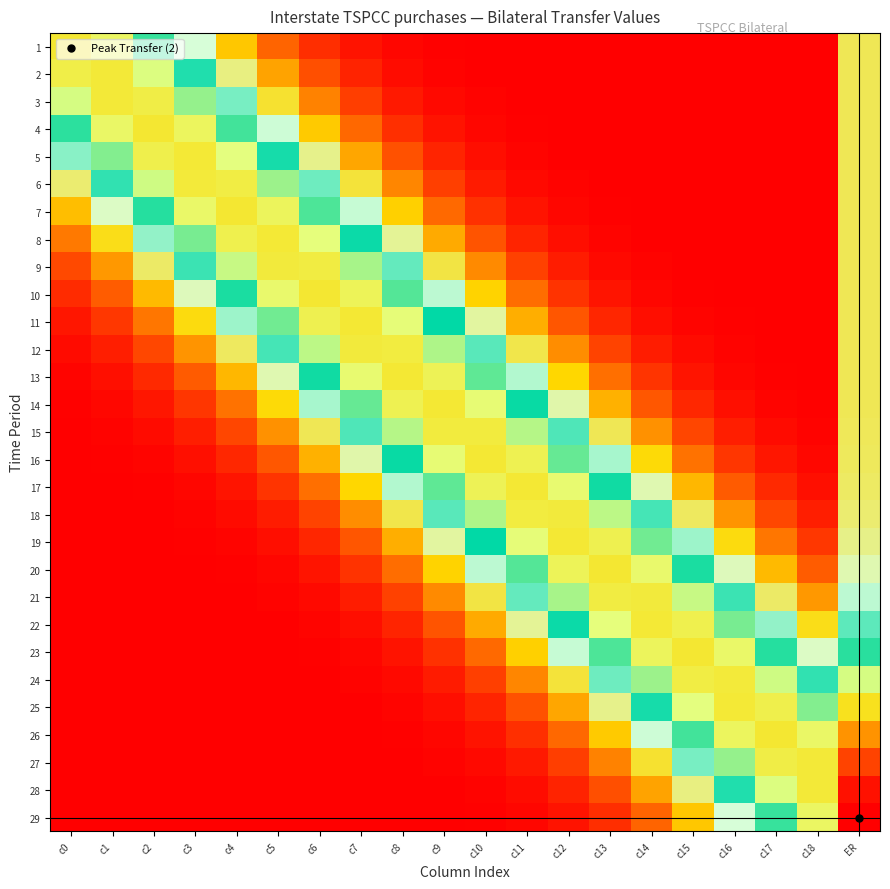

Reading left to right, what are all the values shown in this chart?

1: c0=0.7	c1=0.7	c2=0.5	c3=0.4	c4=0.2	c5=0.1	c6=0.1	c7=0.0	c8=0.0	c9=0.0	c10=0.0	c11=0.0	c12=0.0	c13=0.0	c14=0.0	c15=0.0	c16=0.0	c17=0.0	c18=0.0	ER=0.3
2: c0=0.7	c1=0.7	c2=0.6	c3=0.5	c4=0.3	c5=0.2	c6=0.1	c7=0.0	c8=0.0	c9=0.0	c10=0.0	c11=0.0	c12=0.0	c13=0.0	c14=0.0	c15=0.0	c16=0.0	c17=0.0	c18=0.0	ER=0.3
3: c0=0.6	c1=0.7	c2=0.7	c3=0.6	c4=0.4	c5=0.3	c6=0.2	c7=0.1	c8=0.0	c9=0.0	c10=0.0	c11=0.0	c12=0.0	c13=0.0	c14=0.0	c15=0.0	c16=0.0	c17=0.0	c18=0.0	ER=0.3
4: c0=0.5	c1=0.6	c2=0.7	c3=0.7	c4=0.5	c5=0.4	c6=0.2	c7=0.1	c8=0.1	c9=0.0	c10=0.0	c11=0.0	c12=0.0	c13=0.0	c14=0.0	c15=0.0	c16=0.0	c17=0.0	c18=0.0	ER=0.3
5: c0=0.4	c1=0.6	c2=0.7	c3=0.7	c4=0.6	c5=0.5	c6=0.3	c7=0.2	c8=0.1	c9=0.0	c10=0.0	c11=0.0	c12=0.0	c13=0.0	c14=0.0	c15=0.0	c16=0.0	c17=0.0	c18=0.0	ER=0.3
6: c0=0.3	c1=0.5	c2=0.6	c3=0.7	c4=0.7	c5=0.6	c6=0.4	c7=0.3	c8=0.2	c9=0.1	c10=0.0	c11=0.0	c12=0.0	c13=0.0	c14=0.0	c15=0.0	c16=0.0	c17=0.0	c18=0.0	ER=0.3
7: c0=0.2	c1=0.4	c2=0.5	c3=0.6	c4=0.7	c5=0.7	c6=0.5	c7=0.4	c8=0.2	c9=0.1	c10=0.1	c11=0.0	c12=0.0	c13=0.0	c14=0.0	c15=0.0	c16=0.0	c17=0.0	c18=0.0	ER=0.3
8: c0=0.1	c1=0.3	c2=0.4	c3=0.6	c4=0.7	c5=0.7	c6=0.6	c7=0.5	c8=0.3	c9=0.2	c10=0.1	c11=0.0	c12=0.0	c13=0.0	c14=0.0	c15=0.0	c16=0.0	c17=0.0	c18=0.0	ER=0.3
9: c0=0.1	c1=0.2	c2=0.3	c3=0.5	c4=0.6	c5=0.7	c6=0.7	c7=0.6	c8=0.4	c9=0.3	c10=0.2	c11=0.1	c12=0.0	c13=0.0	c14=0.0	c15=0.0	c16=0.0	c17=0.0	c18=0.0	ER=0.3
10: c0=0.1	c1=0.1	c2=0.2	c3=0.4	c4=0.5	c5=0.6	c6=0.7	c7=0.7	c8=0.5	c9=0.4	c10=0.2	c11=0.1	c12=0.1	c13=0.0	c14=0.0	c15=0.0	c16=0.0	c17=0.0	c18=0.0	ER=0.3
11: c0=0.0	c1=0.1	c2=0.1	c3=0.3	c4=0.4	c5=0.6	c6=0.7	c7=0.7	c8=0.6	c9=0.5	c10=0.3	c11=0.2	c12=0.1	c13=0.0	c14=0.0	c15=0.0	c16=0.0	c17=0.0	c18=0.0	ER=0.3
12: c0=0.0	c1=0.0	c2=0.1	c3=0.2	c4=0.3	c5=0.5	c6=0.6	c7=0.7	c8=0.7	c9=0.6	c10=0.4	c11=0.3	c12=0.2	c13=0.1	c14=0.0	c15=0.0	c16=0.0	c17=0.0	c18=0.0	ER=0.3
13: c0=0.0	c1=0.0	c2=0.1	c3=0.1	c4=0.2	c5=0.4	c6=0.5	c7=0.6	c8=0.7	c9=0.7	c10=0.6	c11=0.4	c12=0.2	c13=0.1	c14=0.1	c15=0.0	c16=0.0	c17=0.0	c18=0.0	ER=0.3
14: c0=0.0	c1=0.0	c2=0.0	c3=0.1	c4=0.1	c5=0.3	c6=0.4	c7=0.6	c8=0.7	c9=0.7	c10=0.6	c11=0.5	c12=0.3	c13=0.2	c14=0.1	c15=0.0	c16=0.0	c17=0.0	c18=0.0	ER=0.3
15: c0=0.0	c1=0.0	c2=0.0	c3=0.0	c4=0.1	c5=0.2	c6=0.3	c7=0.5	c8=0.6	c9=0.7	c10=0.7	c11=0.6	c12=0.5	c13=0.3	c14=0.2	c15=0.1	c16=0.0	c17=0.0	c18=0.0	ER=0.3
16: c0=0.0	c1=0.0	c2=0.0	c3=0.0	c4=0.0	c5=0.1	c6=0.2	c7=0.3	c8=0.5	c9=0.6	c10=0.7	c11=0.7	c12=0.6	c13=0.4	c14=0.3	c15=0.1	c16=0.1	c17=0.0	c18=0.0	ER=0.3
17: c0=0.0	c1=0.0	c2=0.0	c3=0.0	c4=0.0	c5=0.1	c6=0.1	c7=0.2	c8=0.4	c9=0.6	c10=0.7	c11=0.7	c12=0.6	c13=0.5	c14=0.4	c15=0.2	c16=0.1	c17=0.1	c18=0.0	ER=0.3
18: c0=0.0	c1=0.0	c2=0.0	c3=0.0	c4=0.0	c5=0.0	c6=0.1	c7=0.2	c8=0.3	c9=0.4	c10=0.6	c11=0.7	c12=0.7	c13=0.6	c14=0.5	c15=0.3	c16=0.2	c17=0.1	c18=0.0	ER=0.3
19: c0=0.0	c1=0.0	c2=0.0	c3=0.0	c4=0.0	c5=0.0	c6=0.0	c7=0.1	c8=0.2	c9=0.3	c10=0.5	c11=0.6	c12=0.7	c13=0.7	c14=0.6	c15=0.4	c16=0.3	c17=0.1	c18=0.1	ER=0.3
20: c0=0.0	c1=0.0	c2=0.0	c3=0.0	c4=0.0	c5=0.0	c6=0.0	c7=0.1	c8=0.1	c9=0.2	c10=0.4	c11=0.5	c12=0.7	c13=0.7	c14=0.6	c15=0.5	c16=0.4	c17=0.2	c18=0.1	ER=0.4
21: c0=0.0	c1=0.0	c2=0.0	c3=0.0	c4=0.0	c5=0.0	c6=0.0	c7=0.0	c8=0.1	c9=0.2	c10=0.3	c11=0.4	c12=0.6	c13=0.7	c14=0.7	c15=0.6	c16=0.5	c17=0.3	c18=0.2	ER=0.4
22: c0=0.0	c1=0.0	c2=0.0	c3=0.0	c4=0.0	c5=0.0	c6=0.0	c7=0.0	c8=0.0	c9=0.1	c10=0.2	c11=0.3	c12=0.5	c13=0.6	c14=0.7	c15=0.7	c16=0.6	c17=0.4	c18=0.3	ER=0.4
23: c0=0.0	c1=0.0	c2=0.0	c3=0.0	c4=0.0	c5=0.0	c6=0.0	c7=0.0	c8=0.0	c9=0.1	c10=0.1	c11=0.2	c12=0.4	c13=0.5	c14=0.7	c15=0.7	c16=0.6	c17=0.5	c18=0.4	ER=0.5
24: c0=0.0	c1=0.0	c2=0.0	c3=0.0	c4=0.0	c5=0.0	c6=0.0	c7=0.0	c8=0.0	c9=0.0	c10=0.1	c11=0.2	c12=0.3	c13=0.4	c14=0.6	c15=0.7	c16=0.7	c17=0.6	c18=0.5	ER=0.6
25: c0=0.0	c1=0.0	c2=0.0	c3=0.0	c4=0.0	c5=0.0	c6=0.0	c7=0.0	c8=0.0	c9=0.0	c10=0.0	c11=0.1	c12=0.2	c13=0.3	c14=0.5	c15=0.6	c16=0.7	c17=0.7	c18=0.6	ER=0.7
26: c0=0.0	c1=0.0	c2=0.0	c3=0.0	c4=0.0	c5=0.0	c6=0.0	c7=0.0	c8=0.0	c9=0.0	c10=0.0	c11=0.1	c12=0.1	c13=0.2	c14=0.4	c15=0.5	c16=0.7	c17=0.7	c18=0.6	ER=0.8
27: c0=0.0	c1=0.0	c2=0.0	c3=0.0	c4=0.0	c5=0.0	c6=0.0	c7=0.0	c8=0.0	c9=0.0	c10=0.0	c11=0.0	c12=0.1	c13=0.2	c14=0.3	c15=0.4	c16=0.6	c17=0.7	c18=0.7	ER=0.9
28: c0=0.0	c1=0.0	c2=0.0	c3=0.0	c4=0.0	c5=0.0	c6=0.0	c7=0.0	c8=0.0	c9=0.0	c10=0.0	c11=0.0	c12=0.0	c13=0.1	c14=0.2	c15=0.3	c16=0.5	c17=0.6	c18=0.7	ER=1.0
29: c0=0.0	c1=0.0	c2=0.0	c3=0.0	c4=0.0	c5=0.0	c6=0.0	c7=0.0	c8=0.0	c9=0.0	c10=0.0	c11=0.0	c12=0.0	c13=0.1	c14=0.1	c15=0.2	c16=0.4	c17=0.5	c18=0.7	ER=1.0